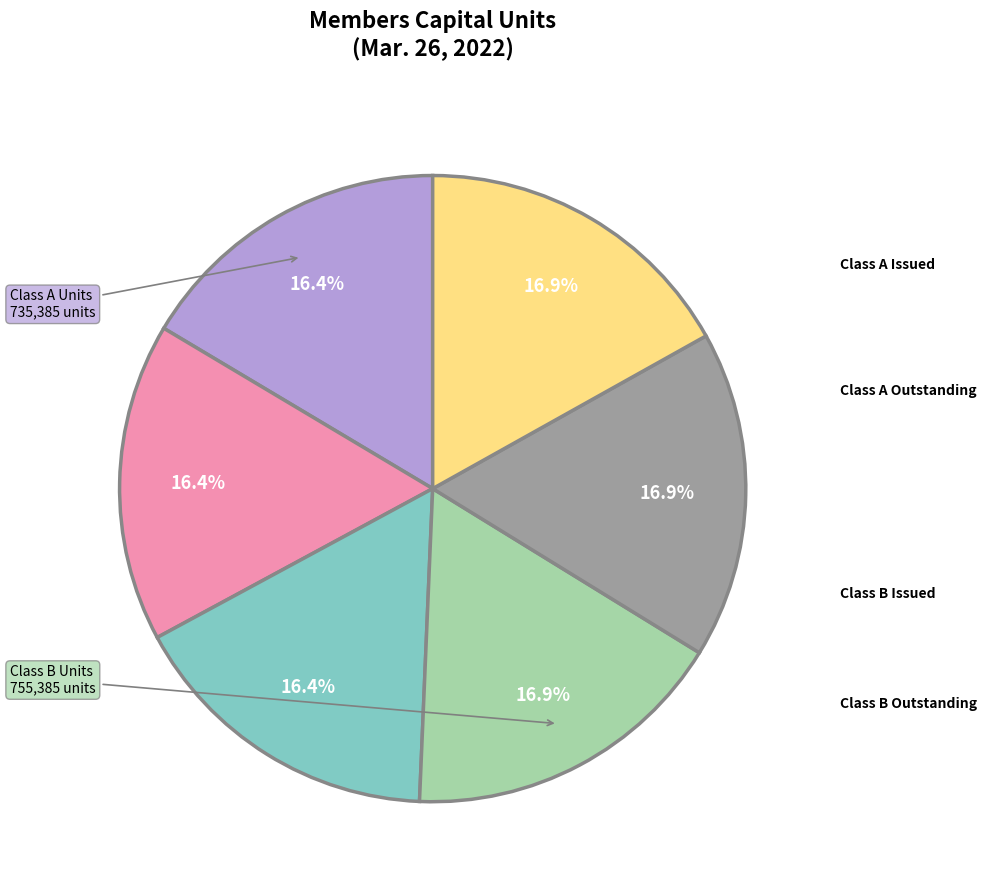

Does any single category account for the majority?

No